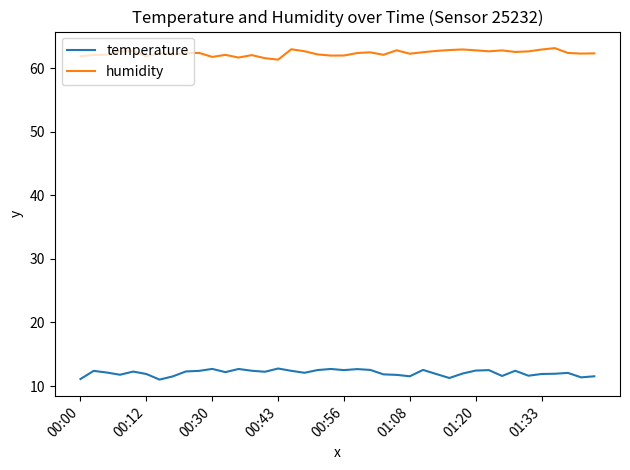

What is the difference between the maximum and minimum values in the humidity series?

1.8